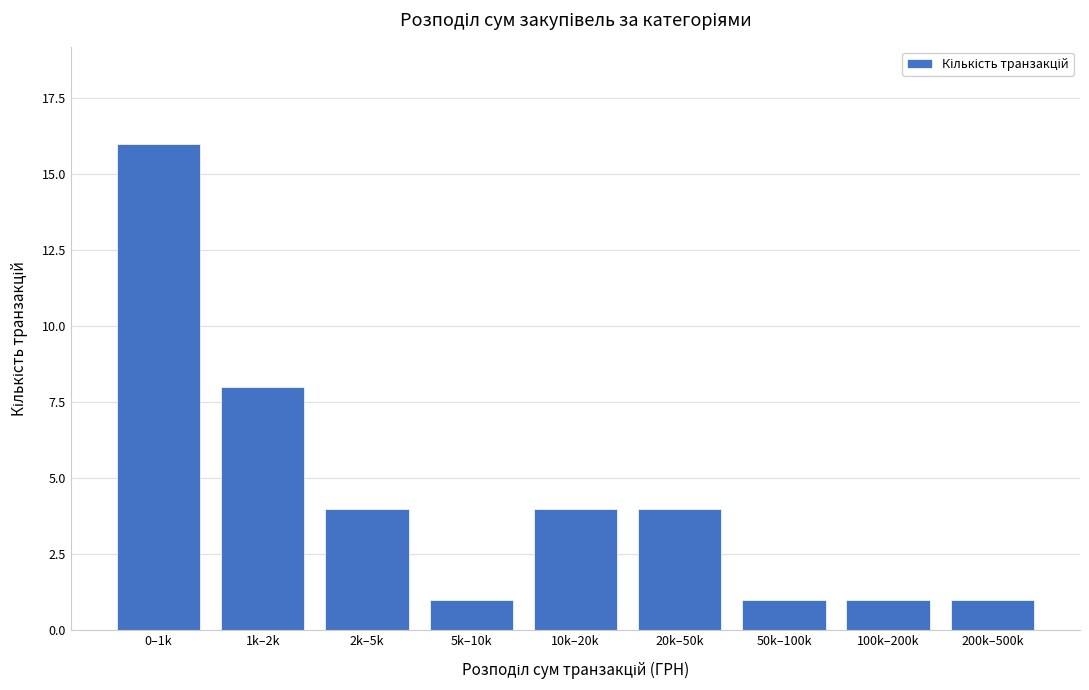

Reading left to right, what are all the values shown in this chart?

0–1k=16	1k–2k=8	2k–5k=4	5k–10k=1	10k–20k=4	20k–50k=4	50k–100k=1	100k–200k=1	200k–500k=1